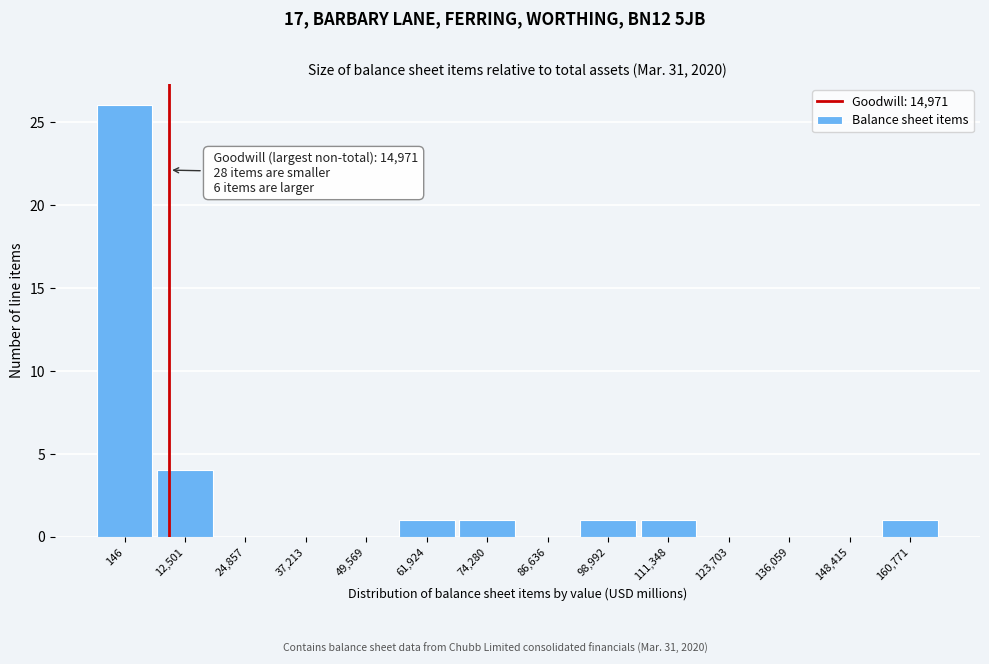

Reading right to left, extract all data points from this chart.

160,771=1	148,415=0	136,059=0	123,703=0	111,348=1	98,992=1	86,636=0	74,280=1	61,924=1	49,569=0	37,213=0	24,857=0	12,501=4	146=26